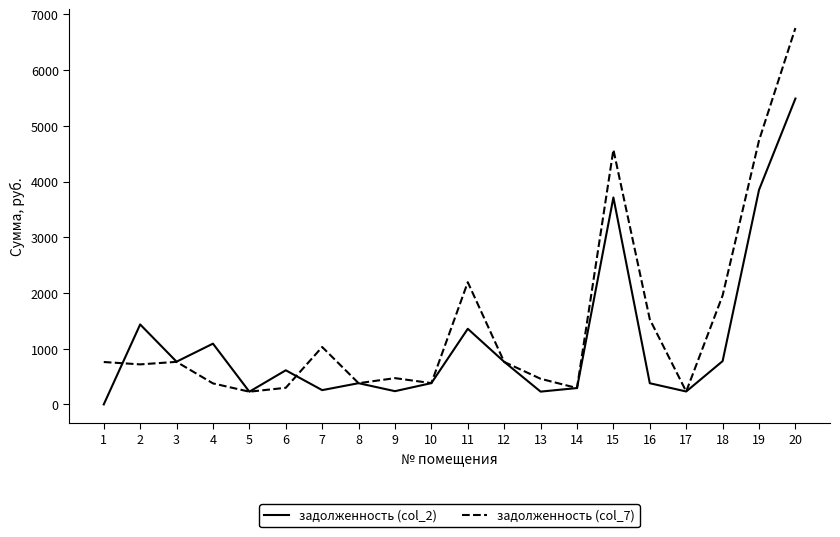

Which series has the largest range (max minus min)?

задолженность (col_7)